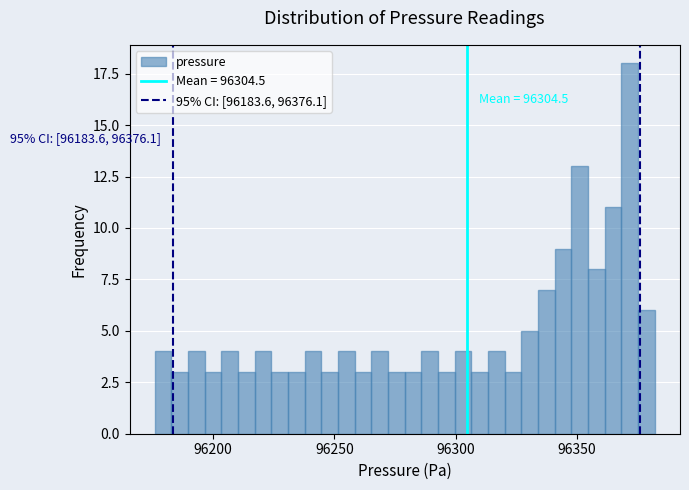

Read against the x-axis, roughly where is the centre of the tallest bar?

96370